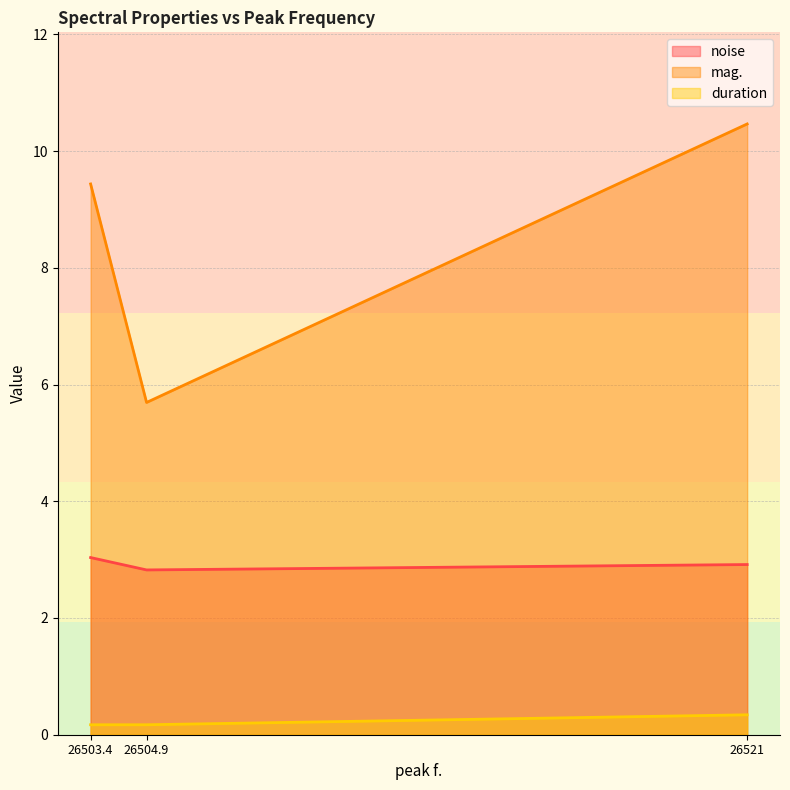

Is it true that mag. equals 3.2 at 26504.9?

False